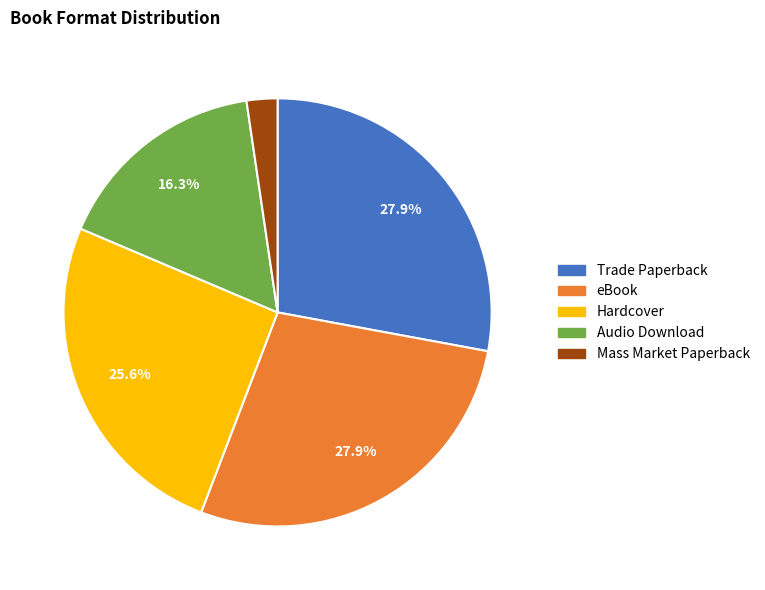

True or false: Hardcover accounts for 40% of the total.

False